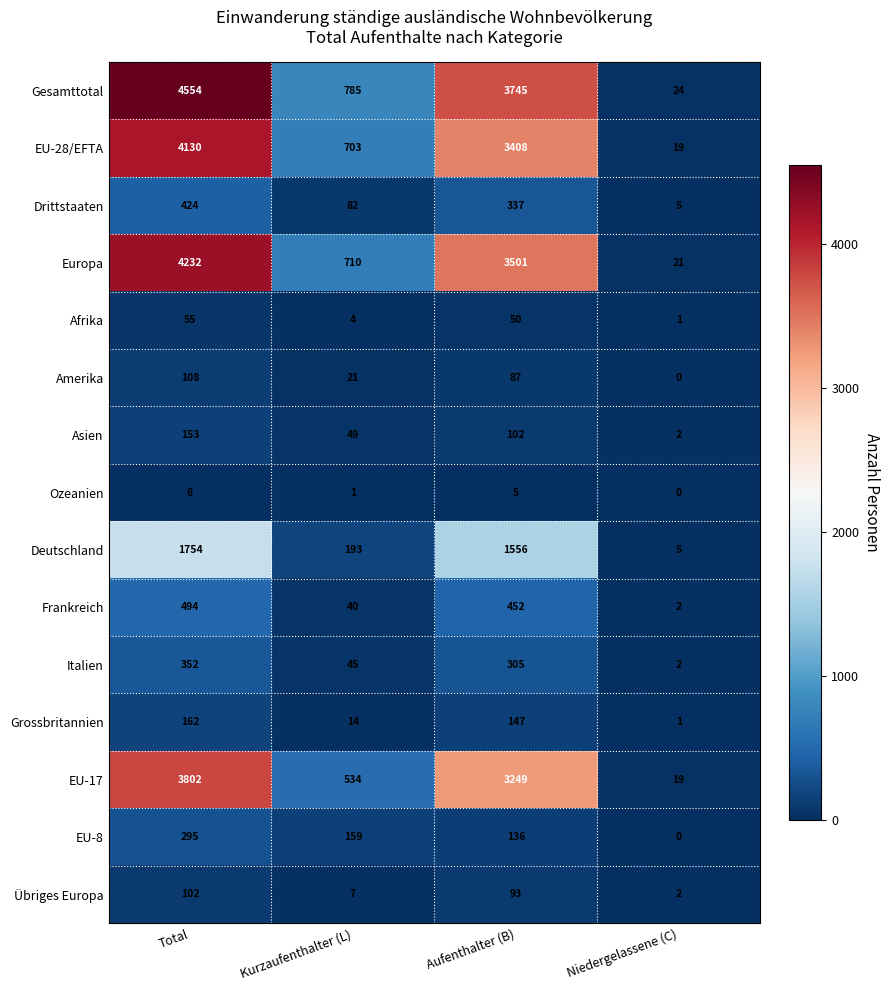

Which series changed the most between Total and Kurzaufenthalter (L)?

Gesamttotal